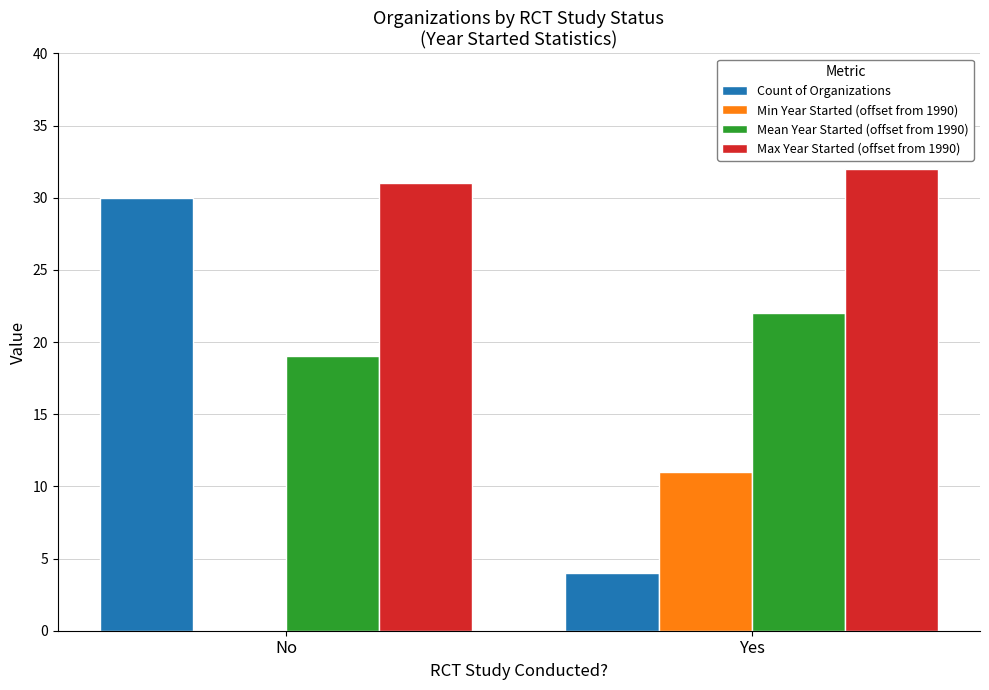

True or false: Mean Year Started (offset from 1990) has a value of 19 at No.

True